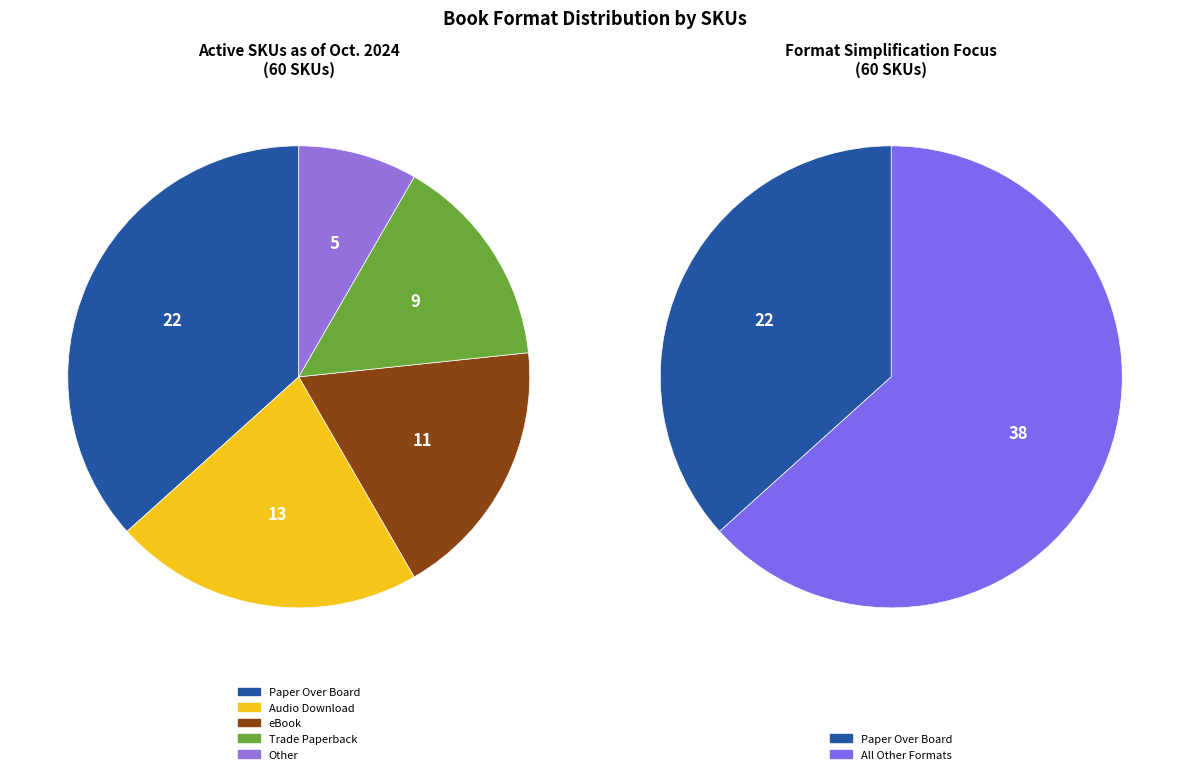

Do Other and eBook together represent more than half of the pie?

No